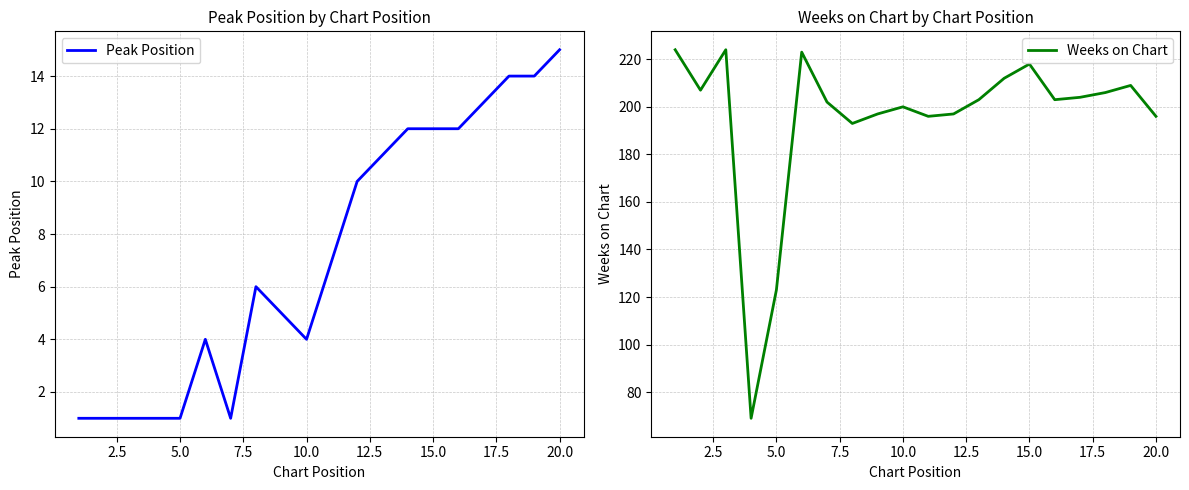

What is the difference between the maximum and minimum values in the Peak Position series?

14